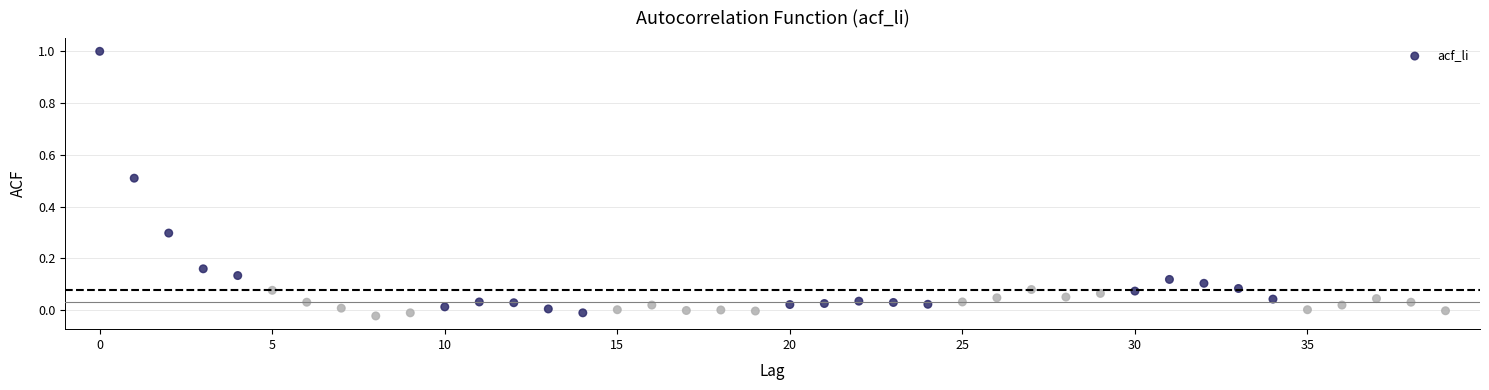

What is the range of Y values (max minus min)?

1.0